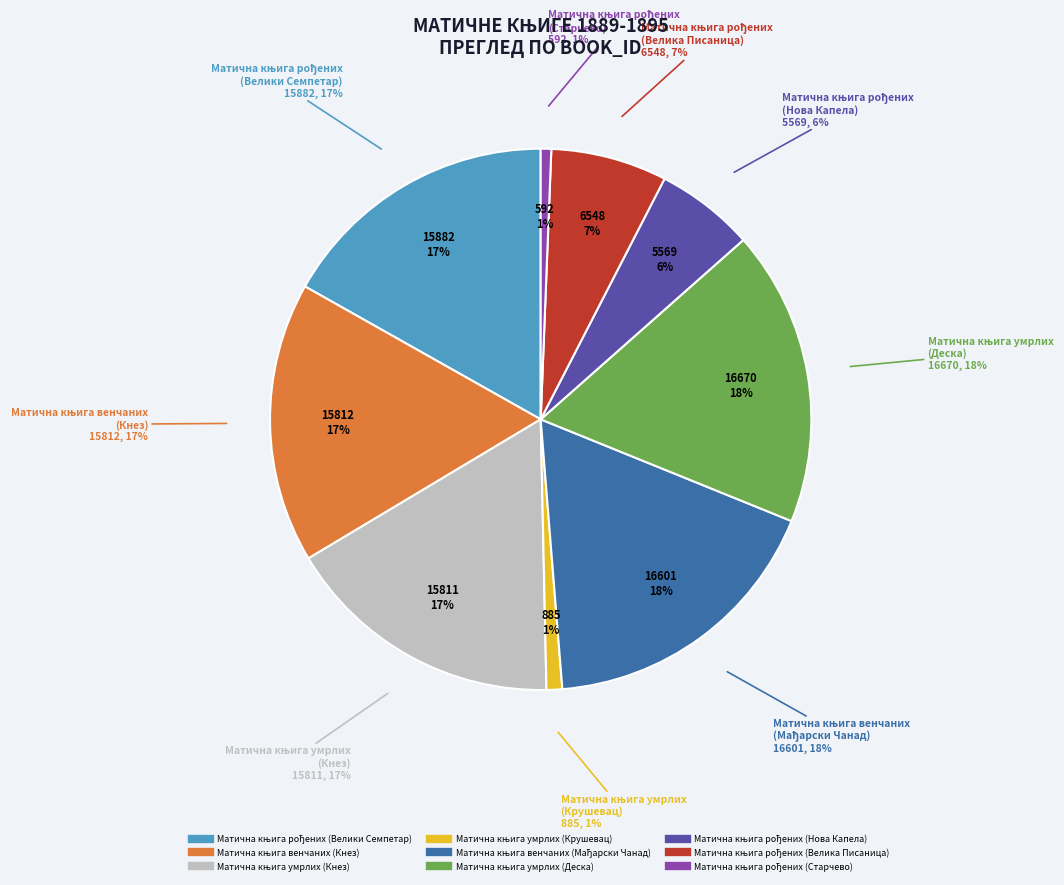

How many slices are in this pie chart?

9